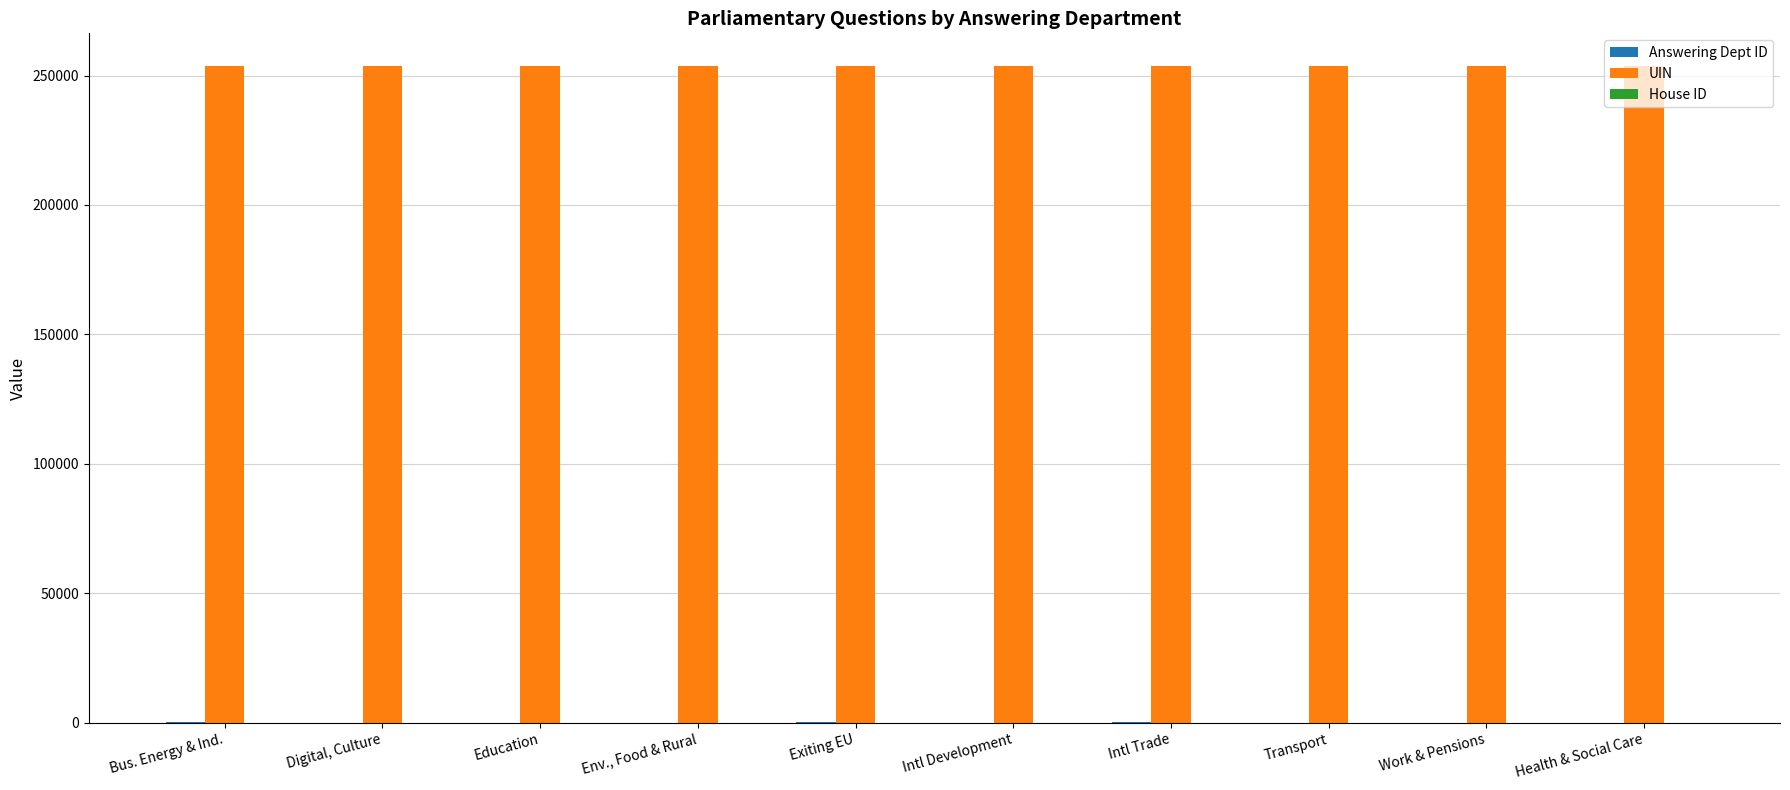

True or false: UIN has a value of 146296 at Exiting EU.

False